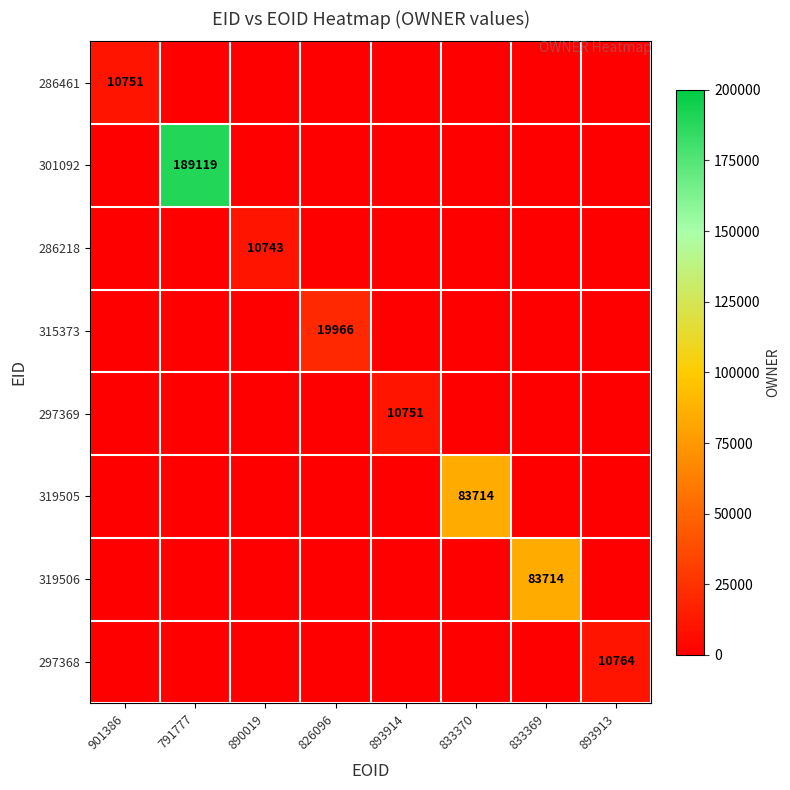

The 315373 series shows -11069 at 791777. True or false?

False